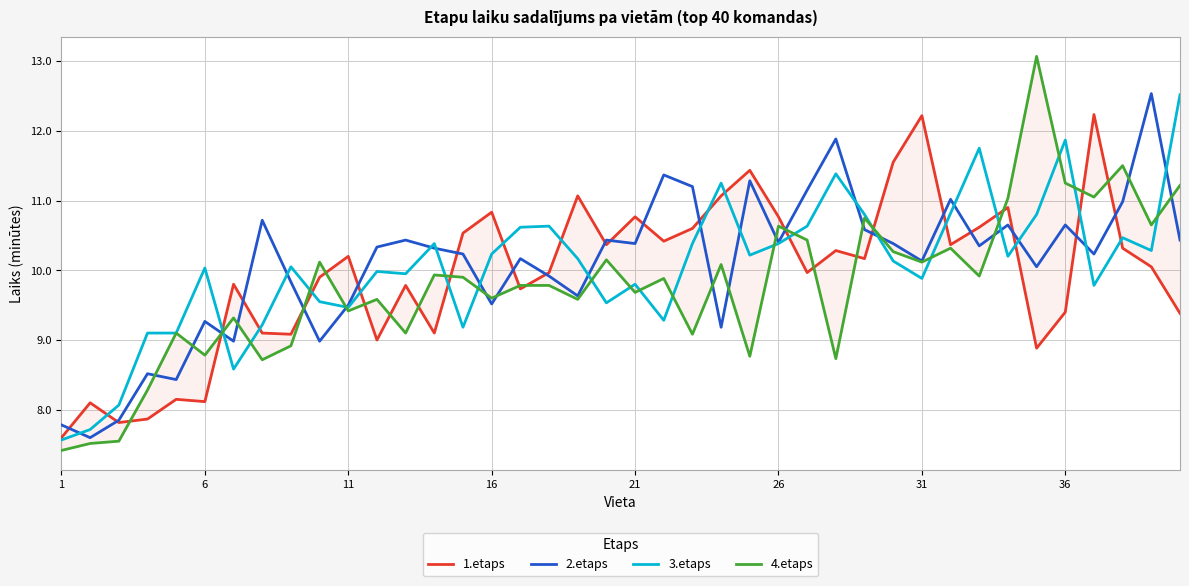

How many interior local peaks does the 2.etaps series have?

13